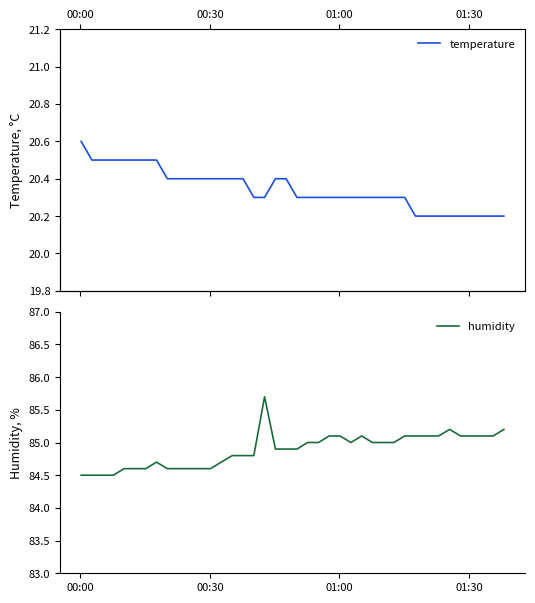

Count the temperature values in the range 20 to 21.

40